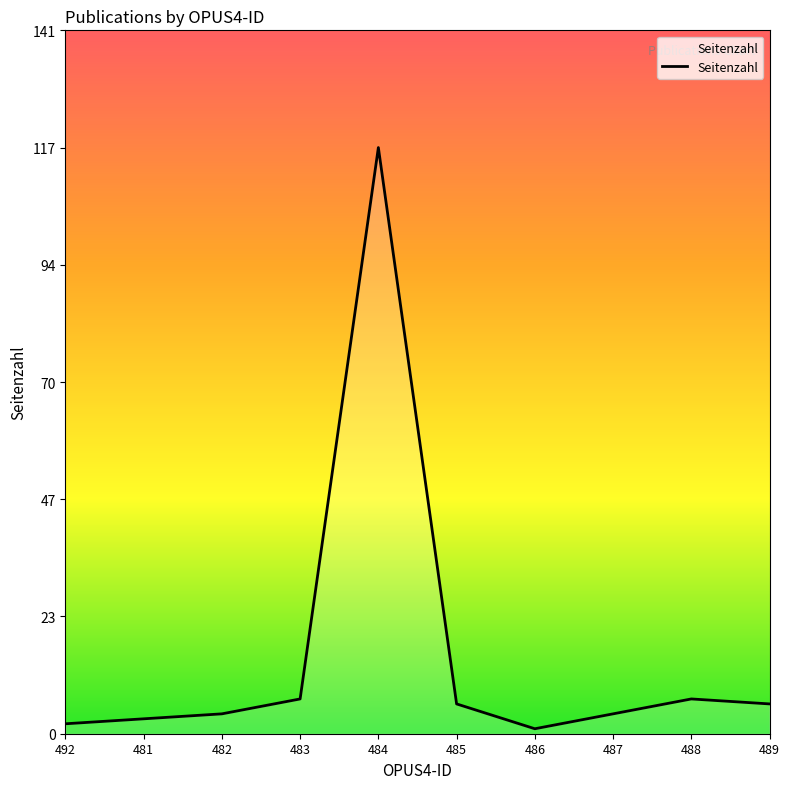

The value at 487 is 4. True or false?

True